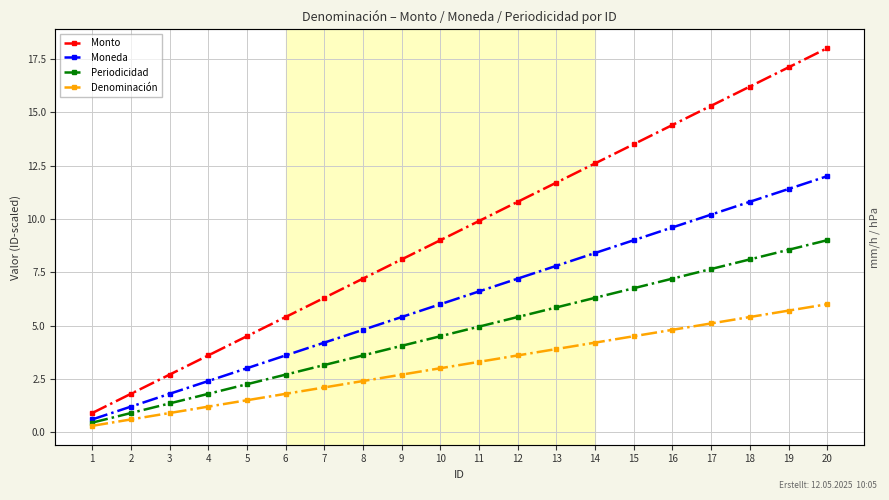

Which series has the largest total across all categories?

Monto